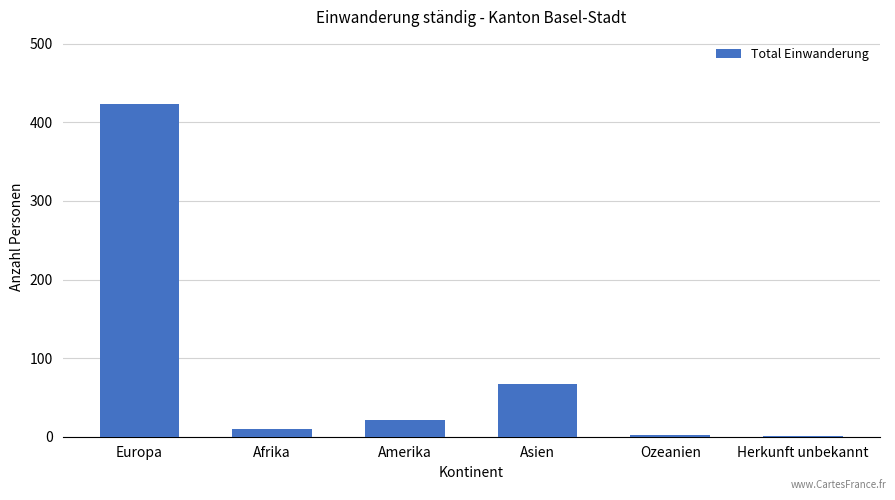

How many series are shown in this chart?

1